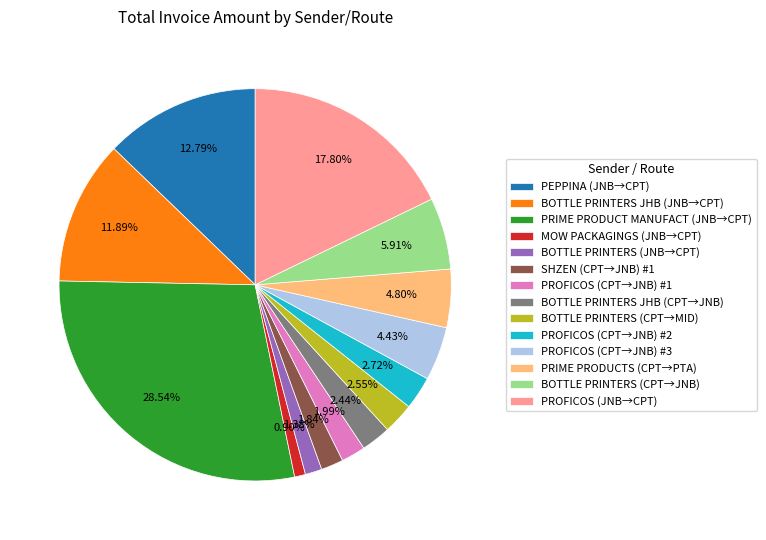

Is there a majority slice in this chart?

No